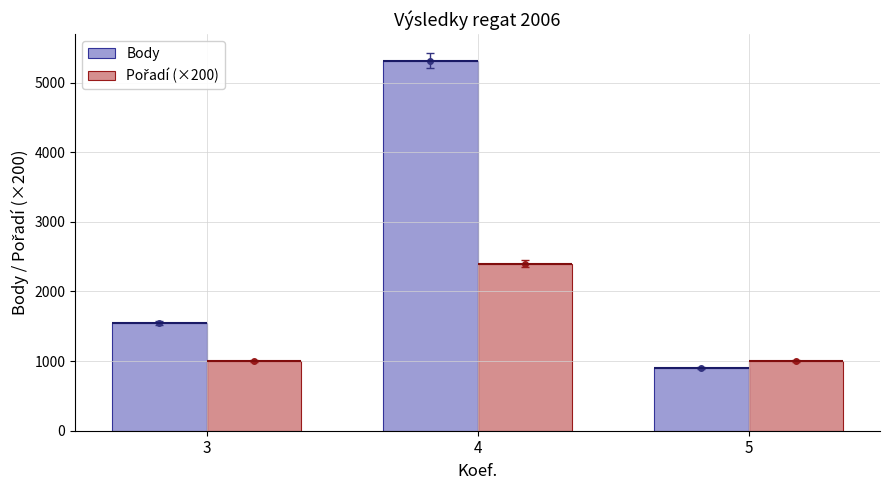

List the labels in order of Body value, smallest first.

5, 3, 4